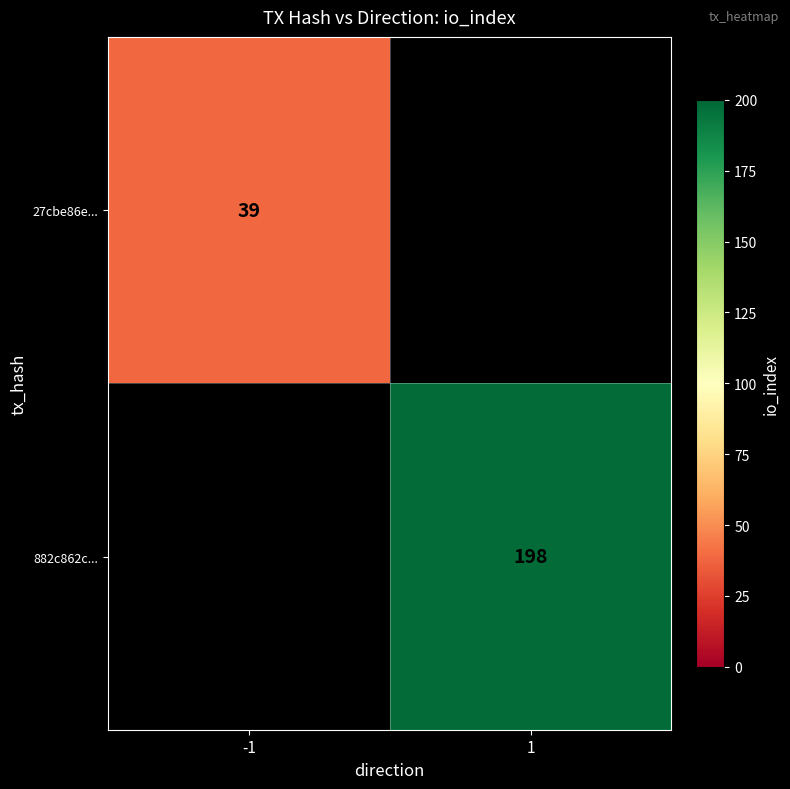

Is the value of 882c862c... at 1 greater than the value of 27cbe86e... at -1?

Yes